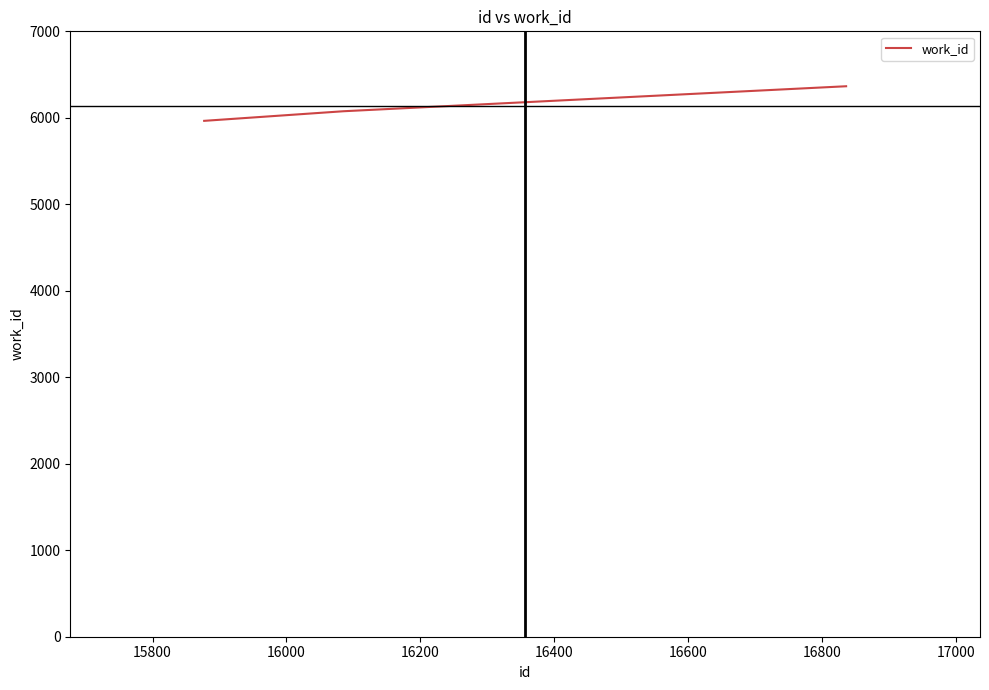

What is the smallest value displayed?

5965